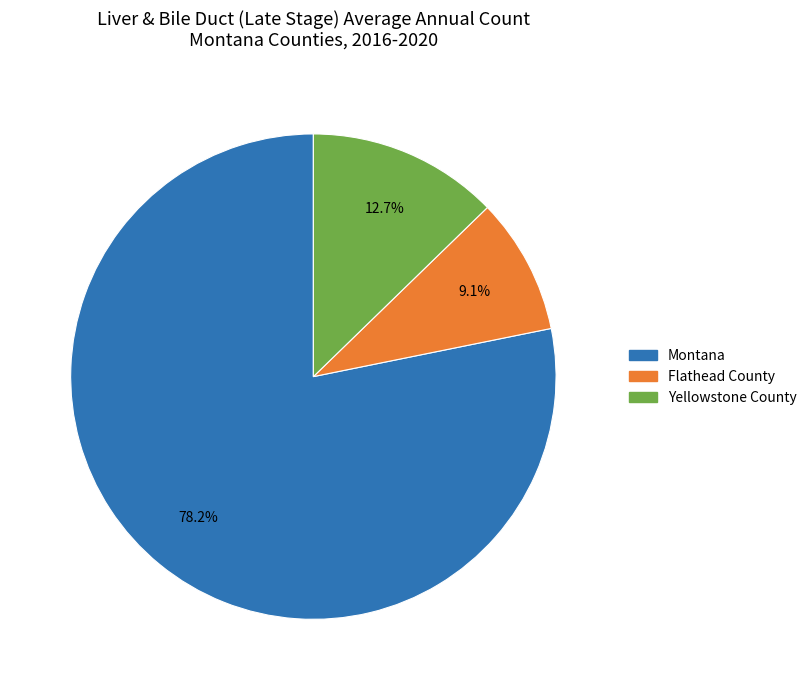

Is there any slice that represents more than half of the pie?

Yes